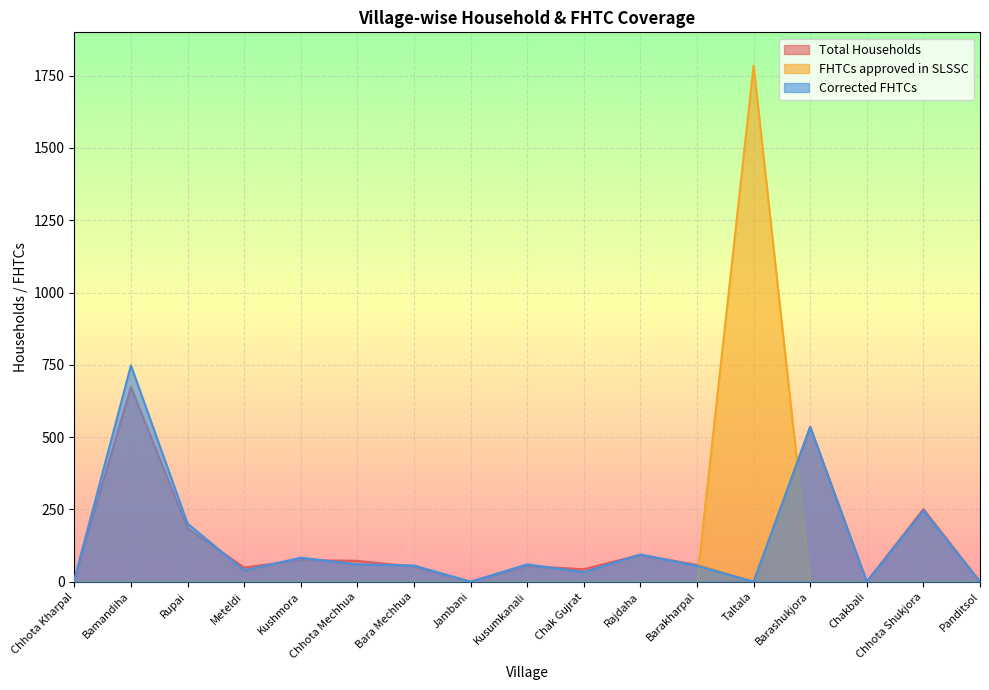

Which series has the widest spread of values?

FHTCs approved in SLSSC